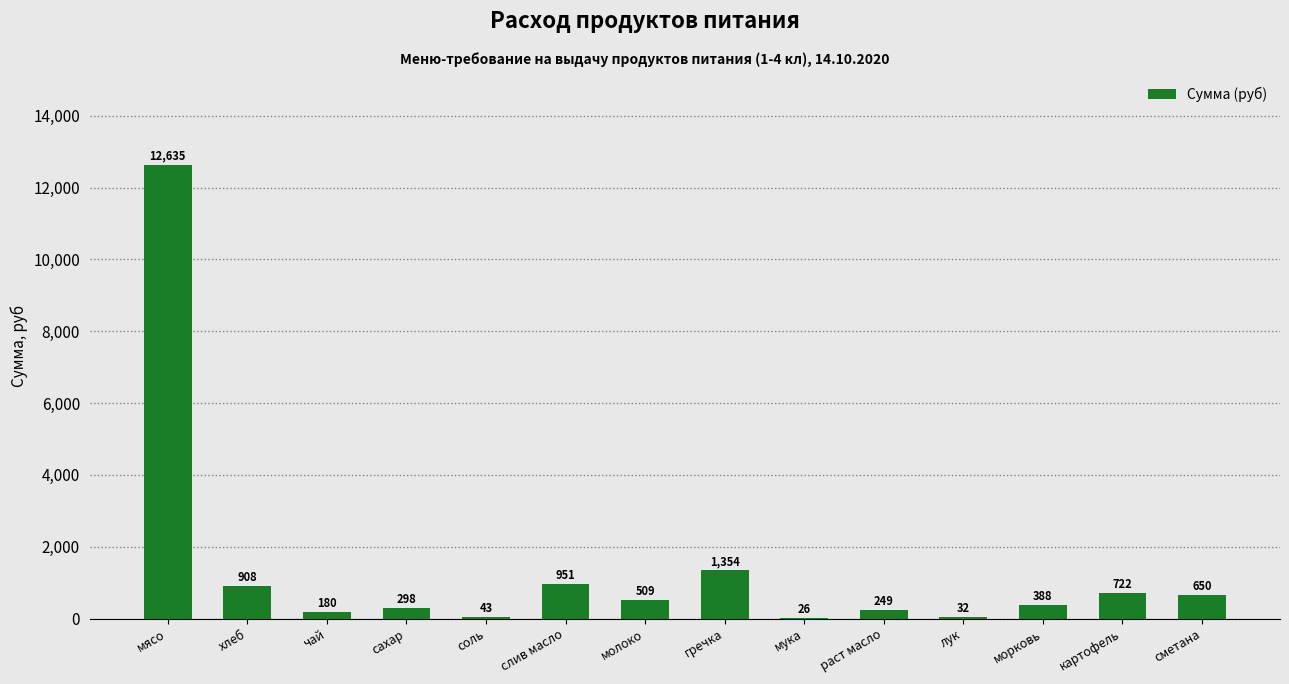

Is it true that the value at молоко is 509.0?

True